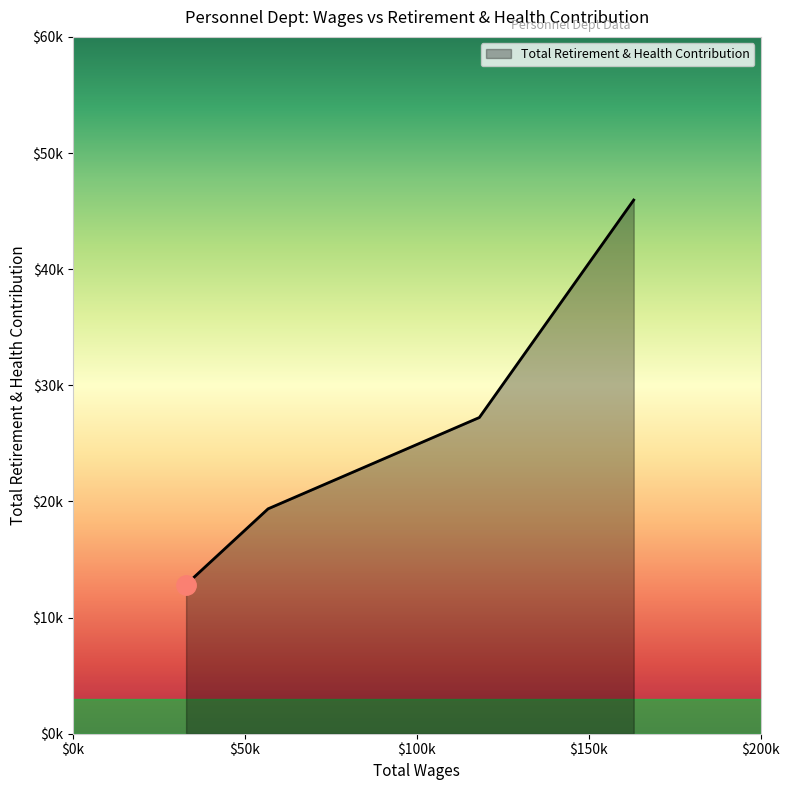

Does the chart display data point markers on the line(s)?

No